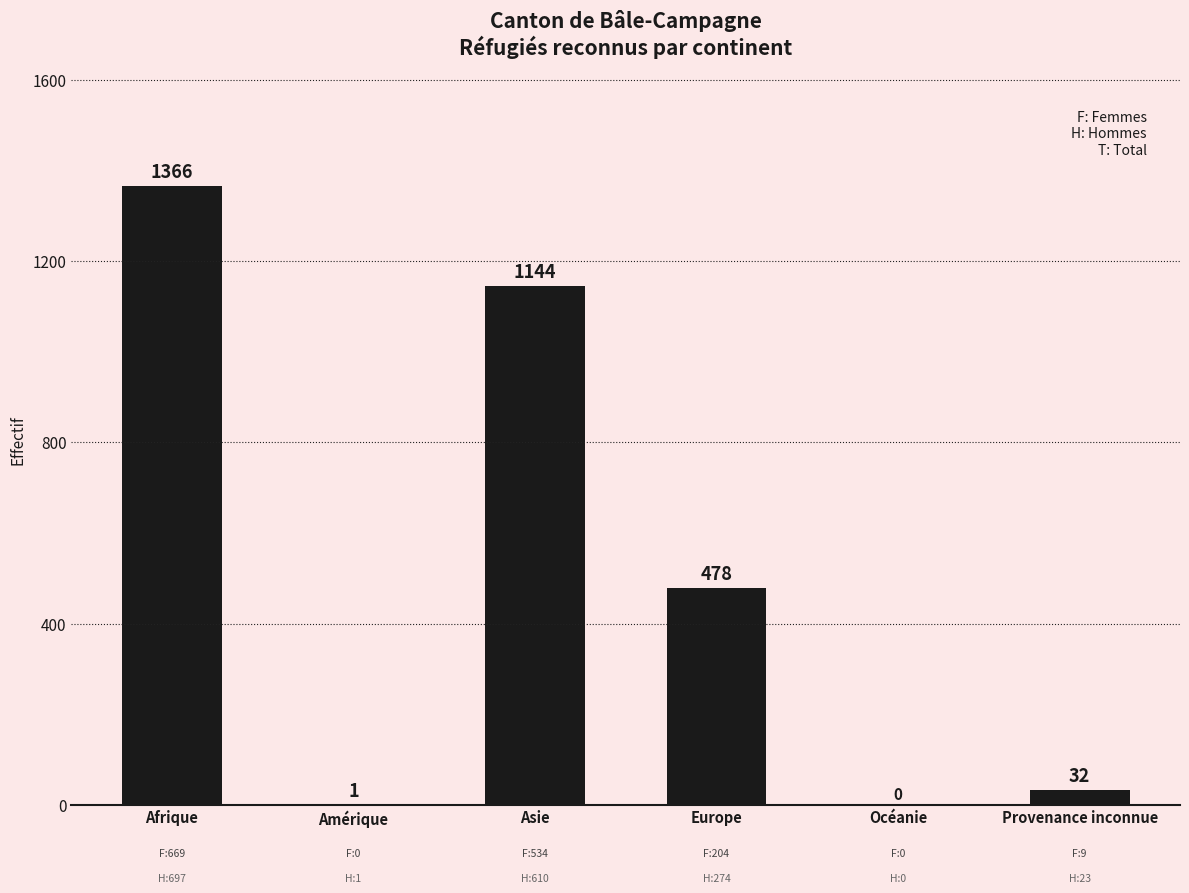

Where is the data nearest to the value 683?

Europe